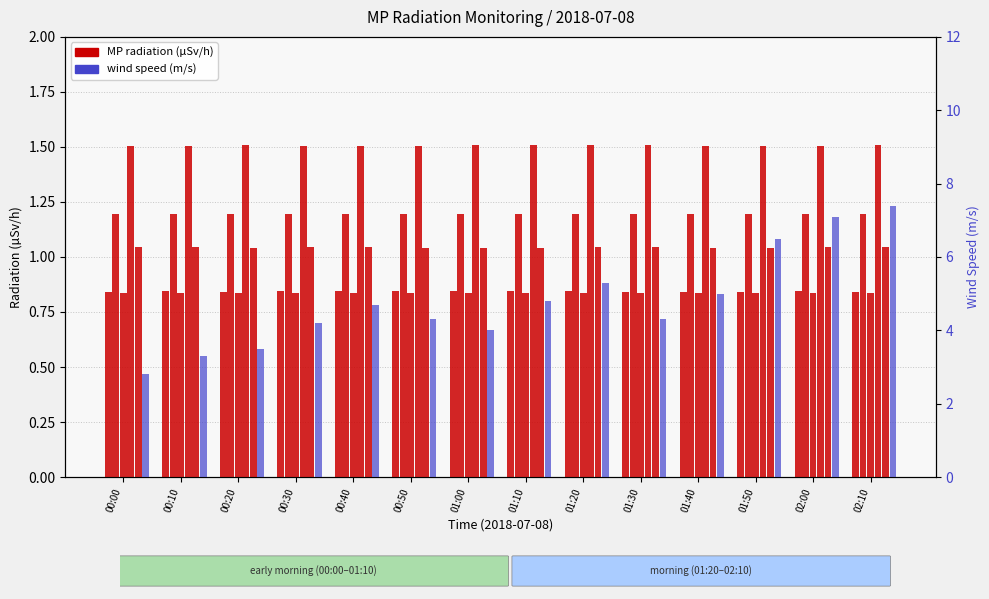

Which series has the largest range (max minus min)?

wind_speed